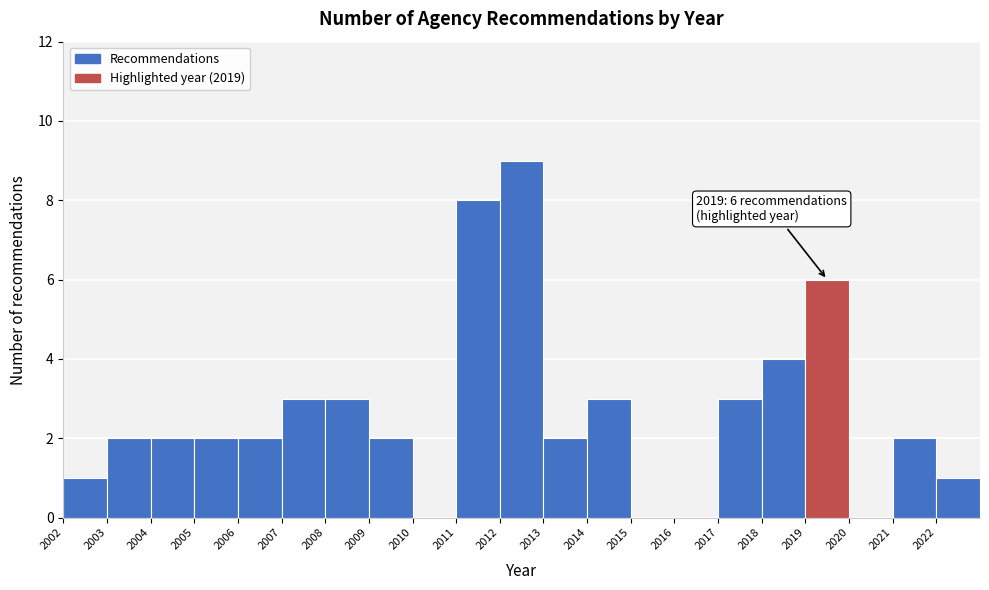

Which range on the x-axis has the tallest bar?

2012 to 2013